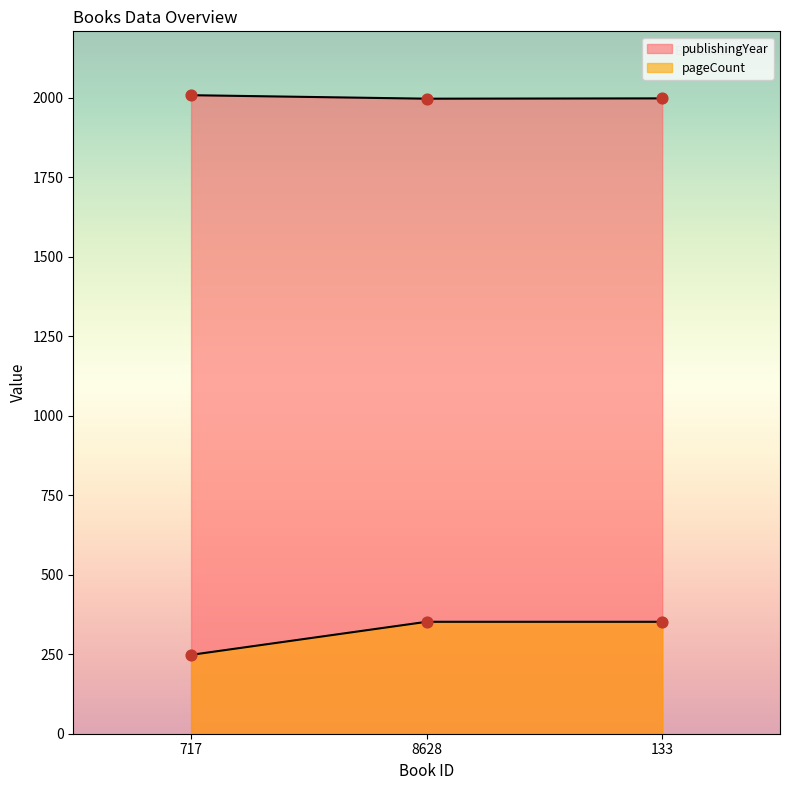

Is the value of pageCount at 133 greater than the value of publishingYear at 8628?

No